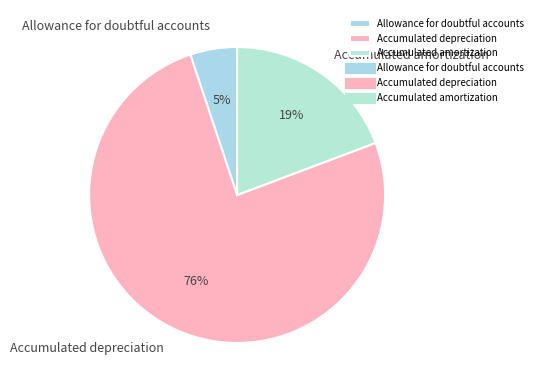

What is the majority slice?

Accumulated depreciation